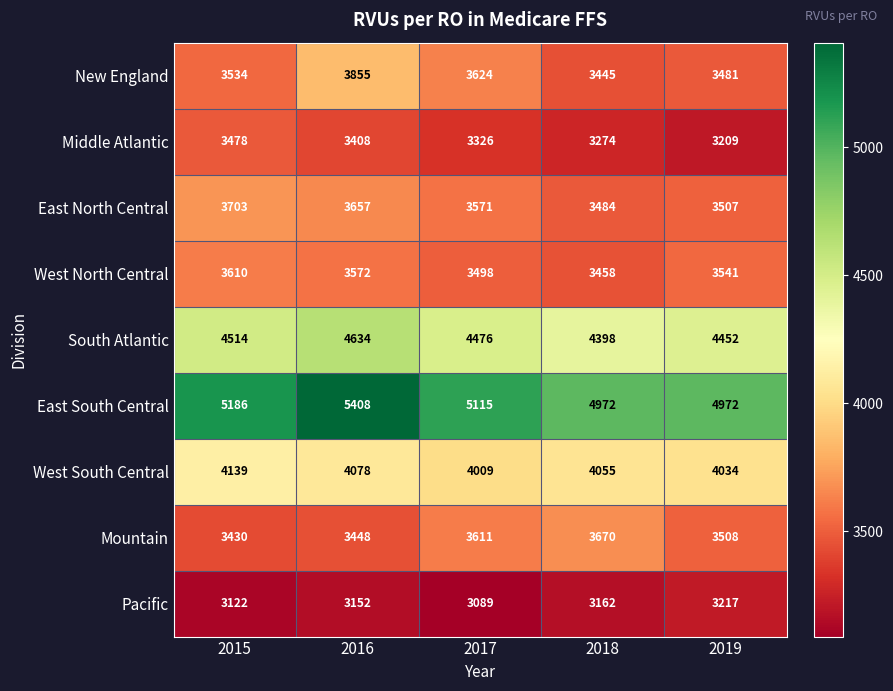

Rank the series at 2019 from lowest to highest value.

Middle Atlantic, Pacific, New England, East North Central, Mountain, West North Central, West South Central, South Atlantic, East South Central